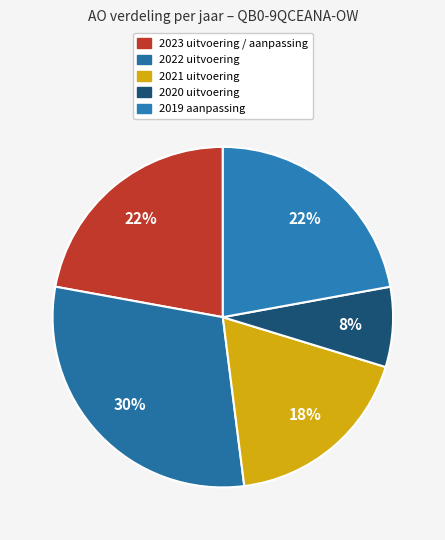

How much of the chart is everything except 2019 aanpassing?

77.9%